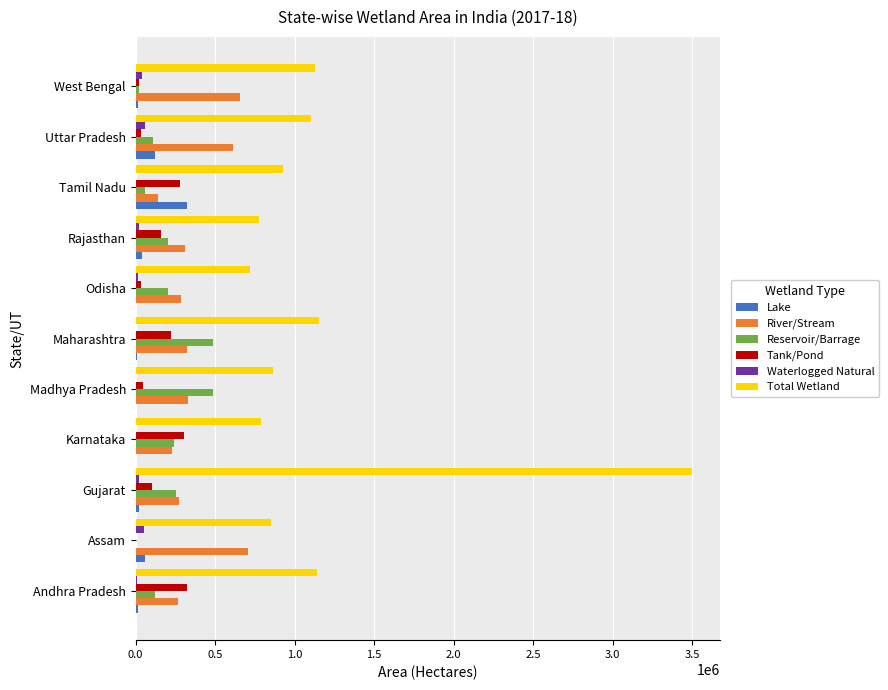

What is the sum of all Total Wetland values?

12950768